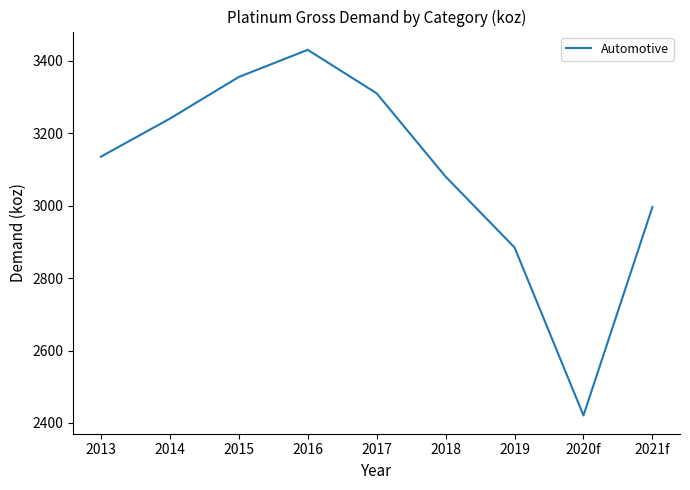

What is the ratio of the value at 2015 to the value at 2020f?

1.4